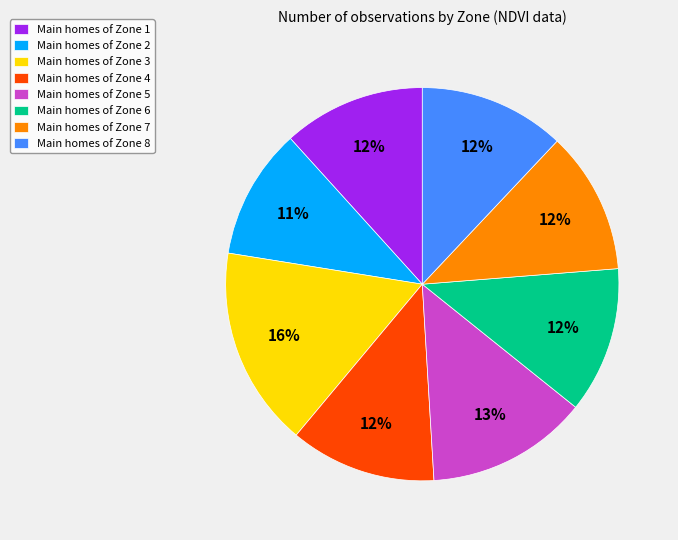

Is it true that Main homes of Zone 6 is 12% of the pie?

True